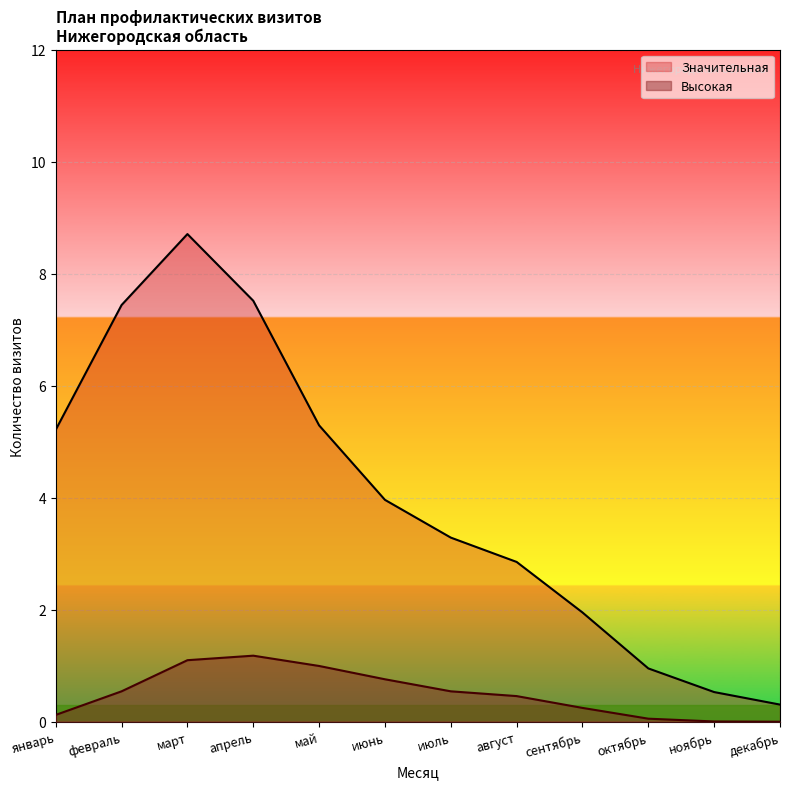

What is the difference between the maximum and minimum values in the Высокая series?

1.2